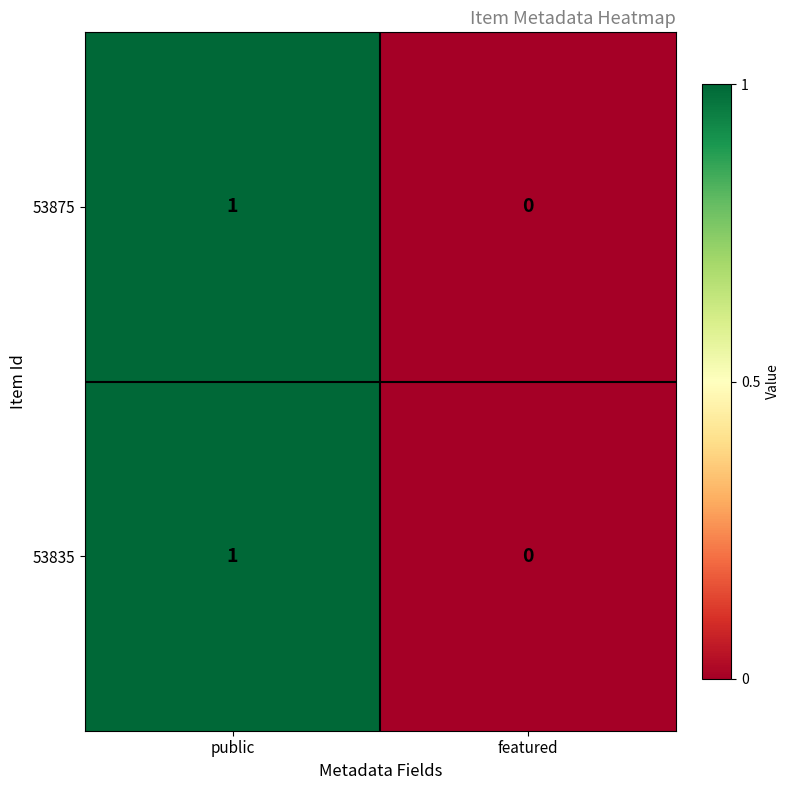

Rank the categories by 53875 value from highest to lowest.

public, featured